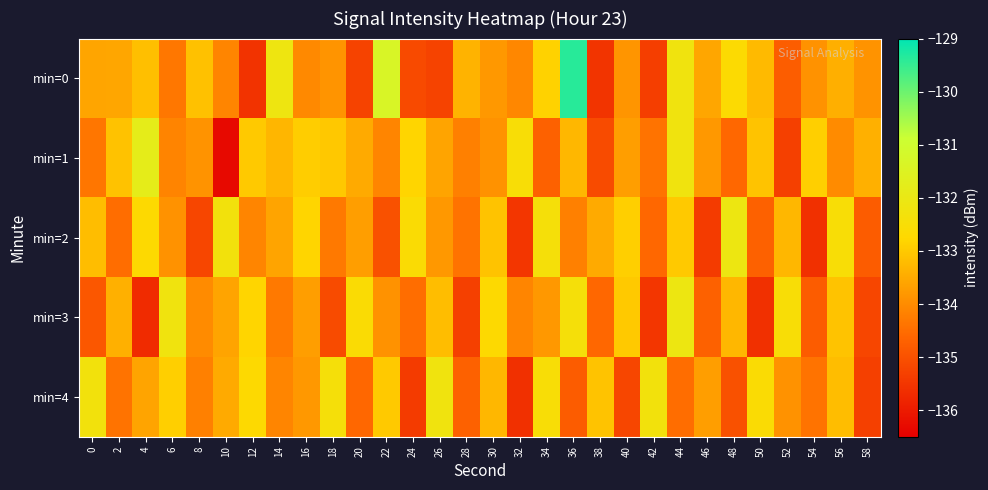

Which label corresponds to the largest value in the chart?

36